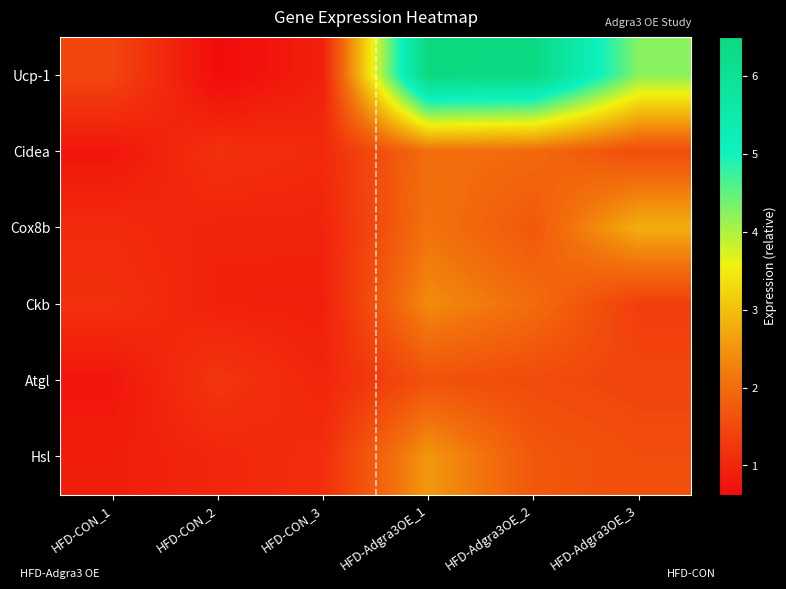

What is the difference between the highest and lowest values at HFD-CON_1?

0.7